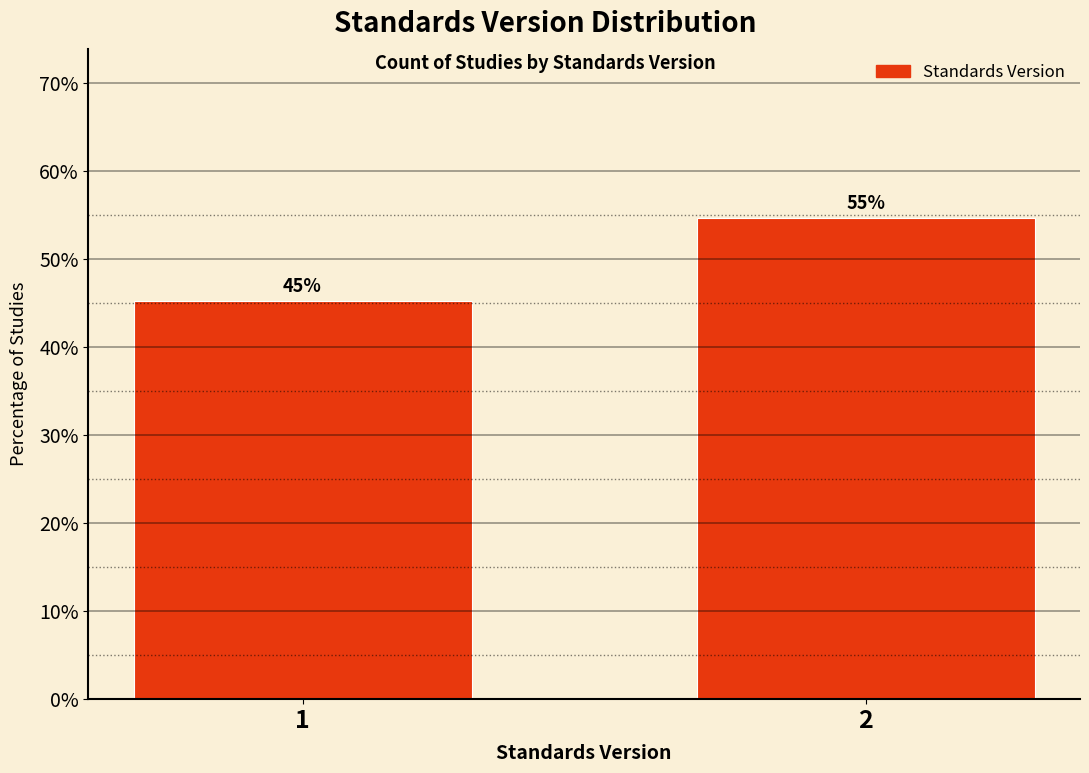

Does the chart contain any negative values?

No